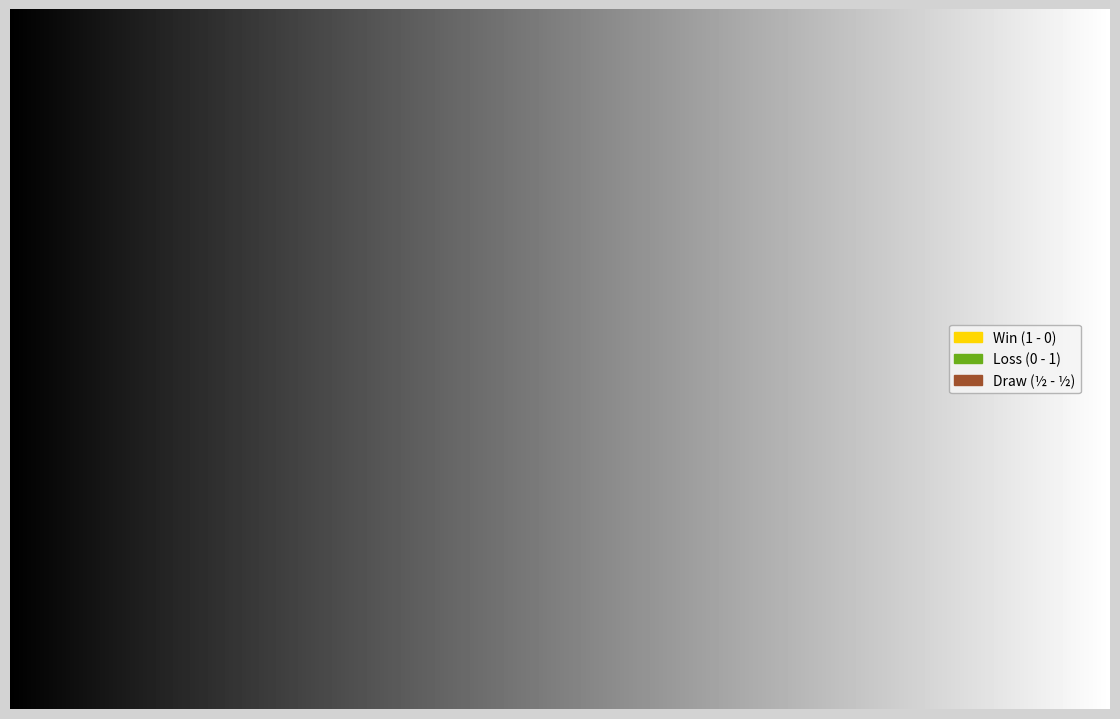

Which slice is the largest?

Loss (0 - 1)